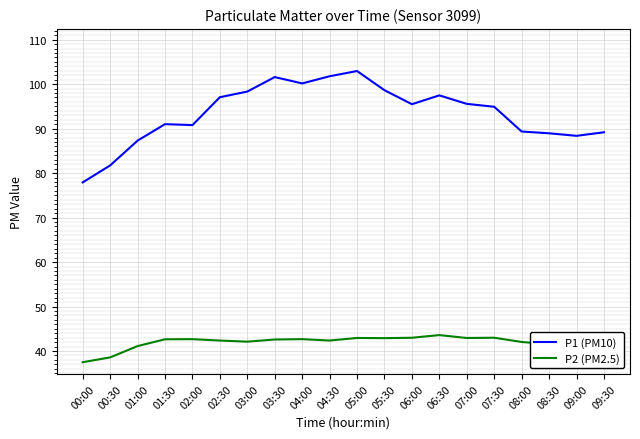

What is the spread (max minus min) of values at 04:00?

57.5